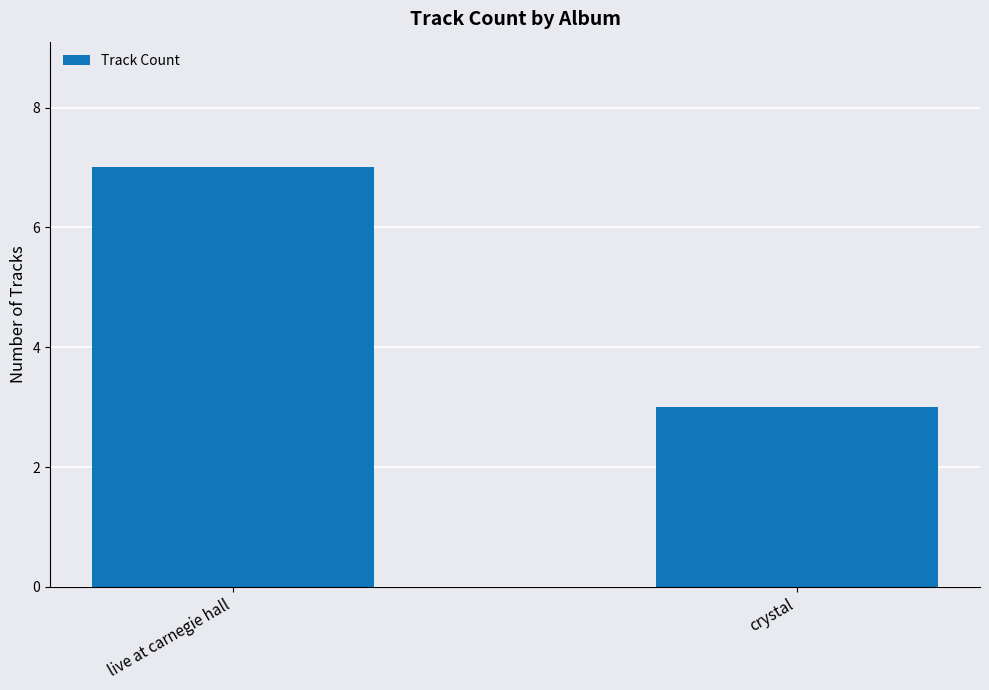

The chart shows a value of 3 at crystal. True or false?

True